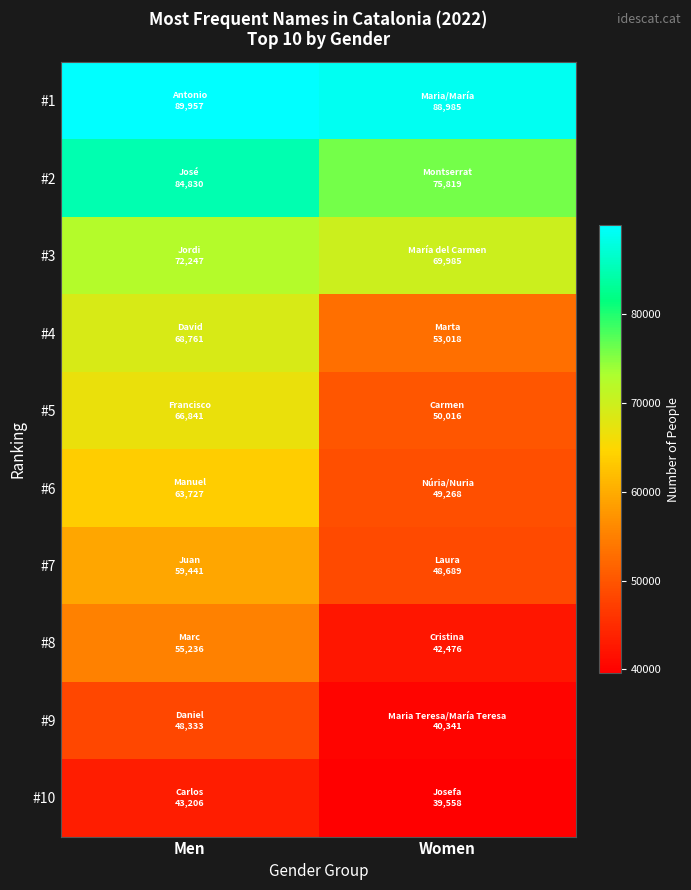

How many categories are shown in the chart?

2